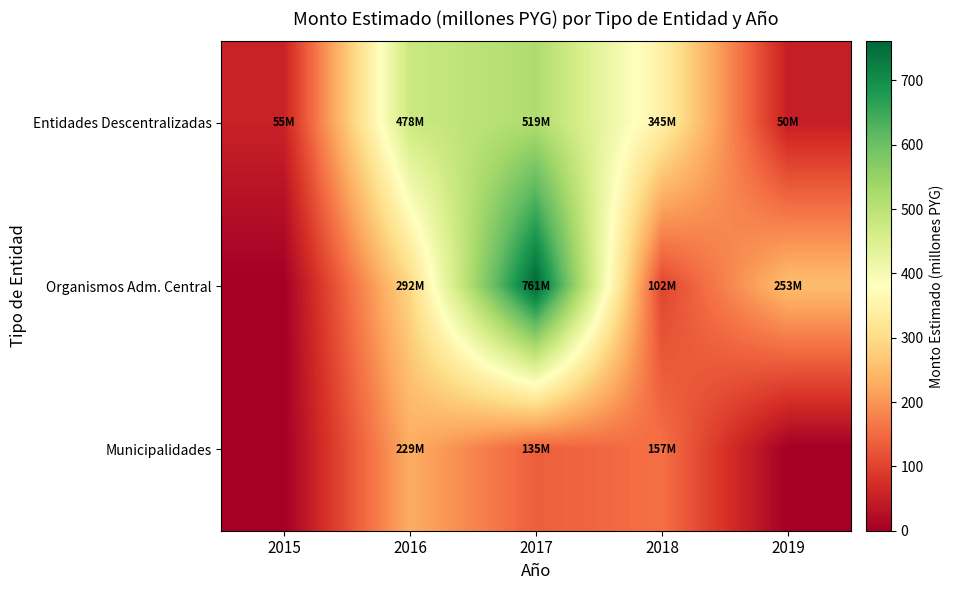

At which category is the sum across all series the highest?

2017